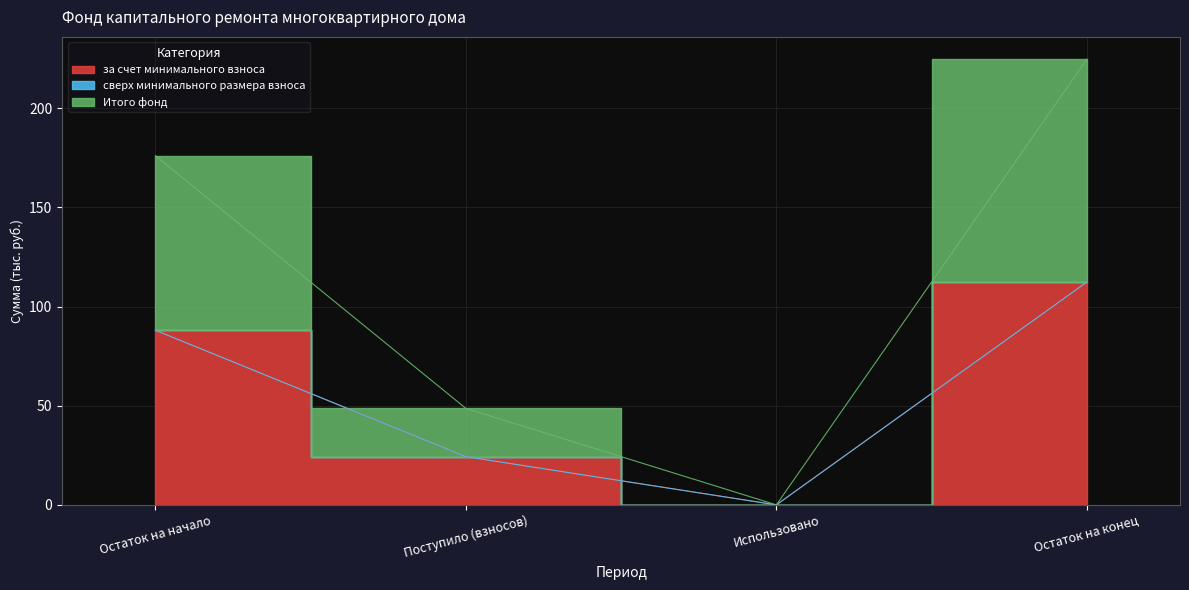

How many categories are shown in the chart?

4